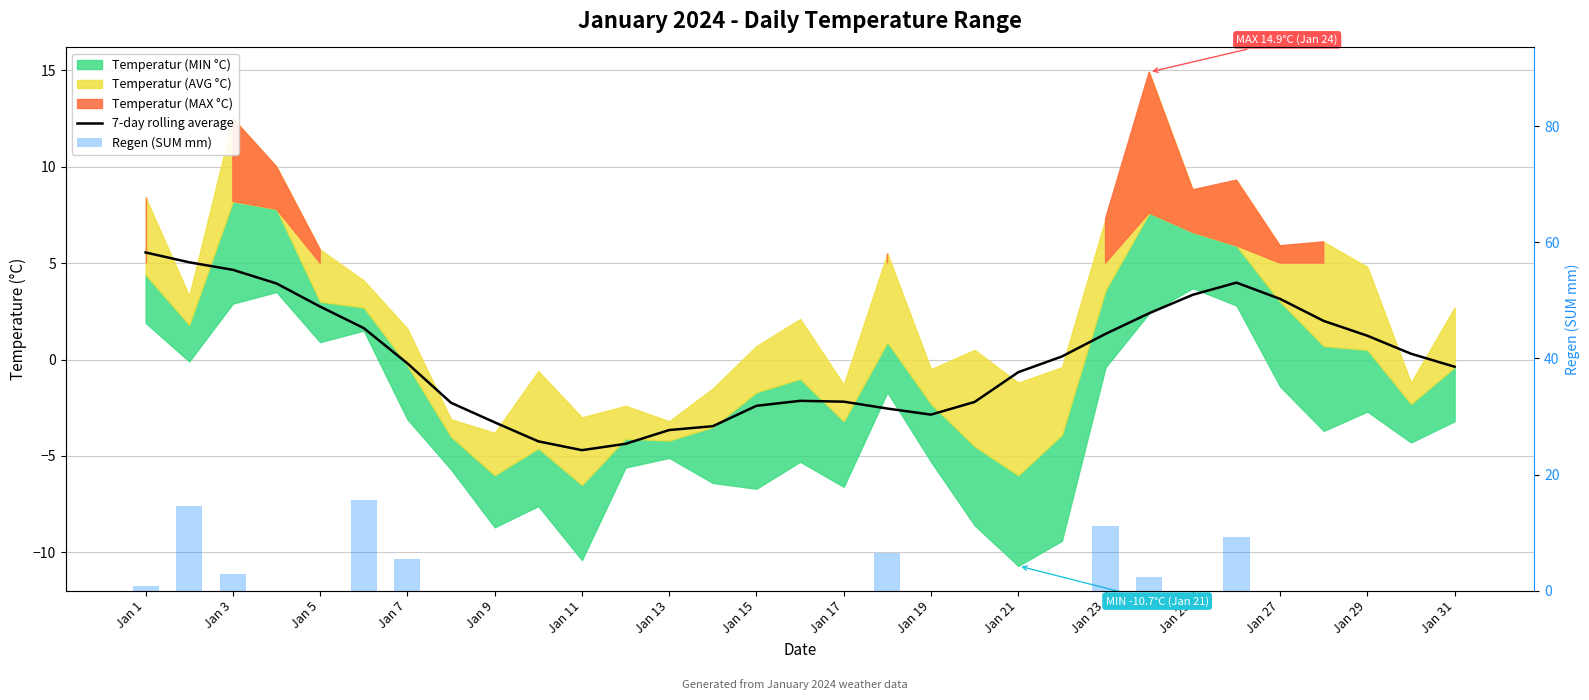

The value of 7-day rolling average at 27 is 3.1. True or false?

False